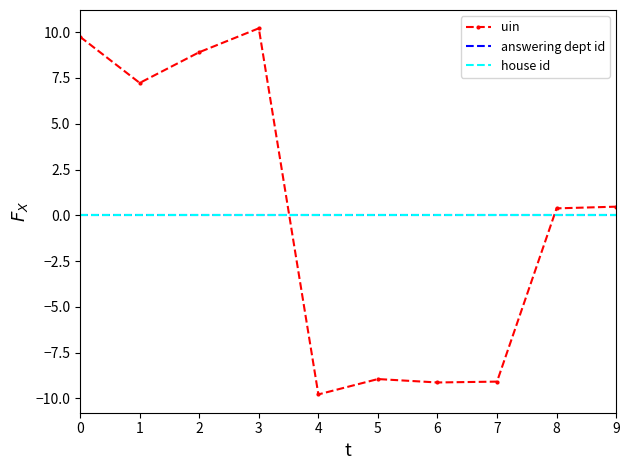

Count the number of data series in this chart.

3